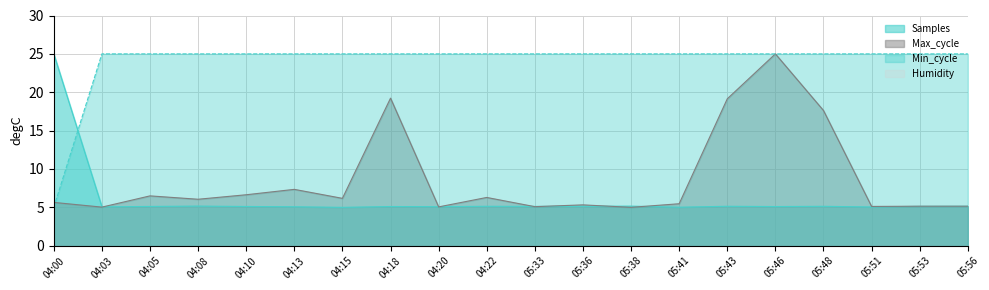

What is the difference between the maximum and minimum values in the Samples series?

20.0